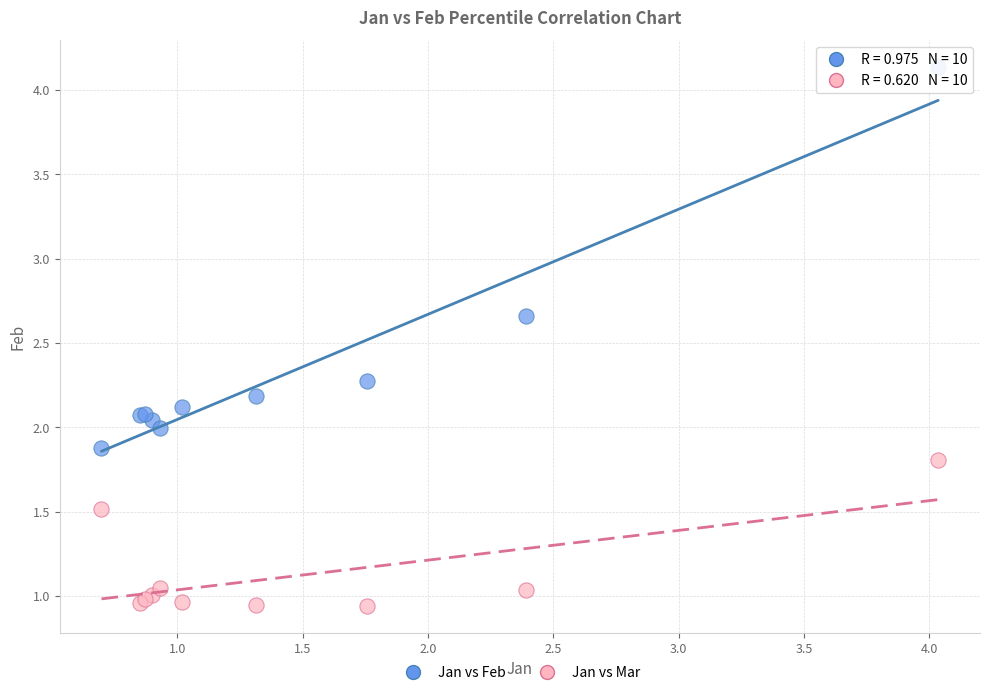

Which series has the widest spread of Y values?

Jan vs Feb